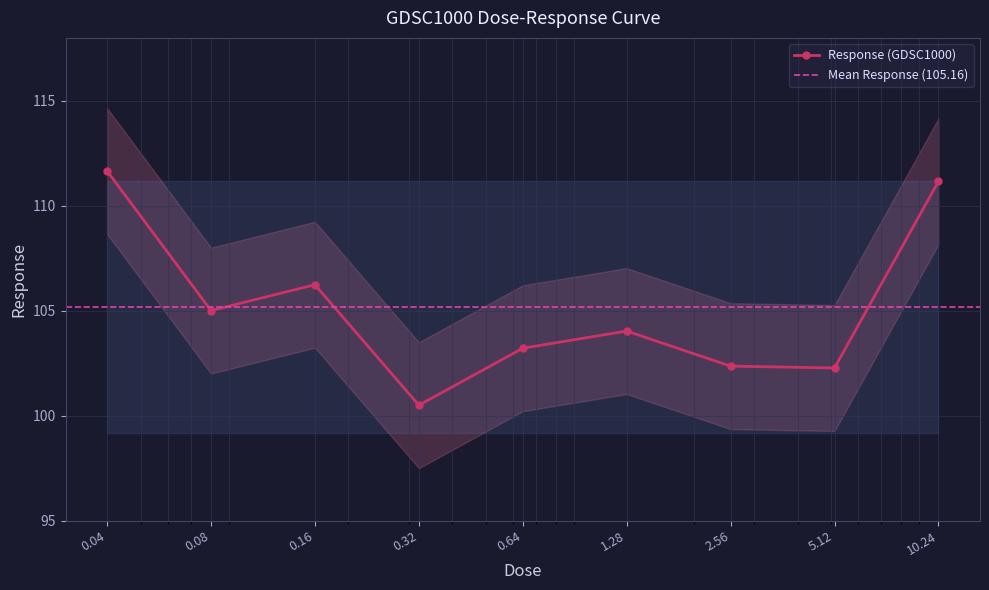

What is the difference between the values at 0.16 and 0.64?

3.0